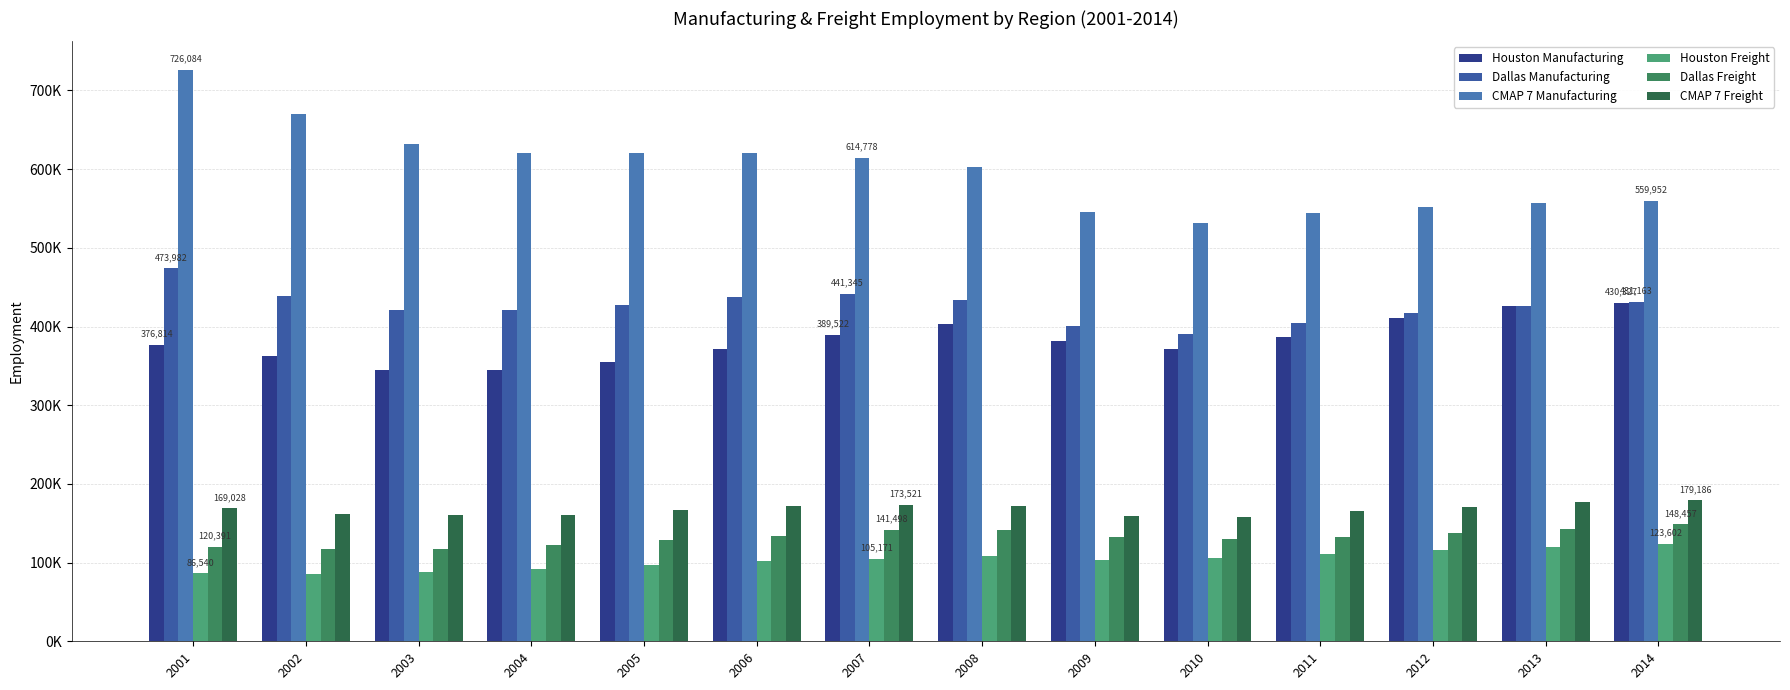

Is the value of Dallas Freight at 2007 greater than the value of CMAP 7 Manufacturing at 2004?

No